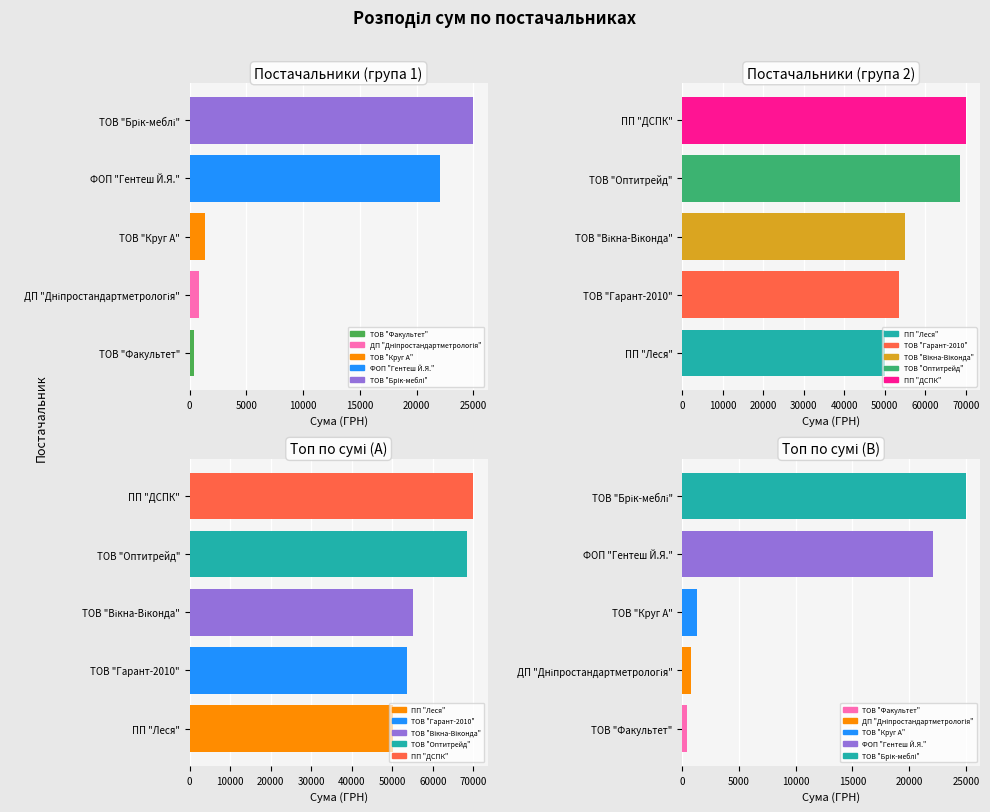

What is the change in value from ТОВ "Факультет" to ТОВ "Брік-меблі"?

+24585.0